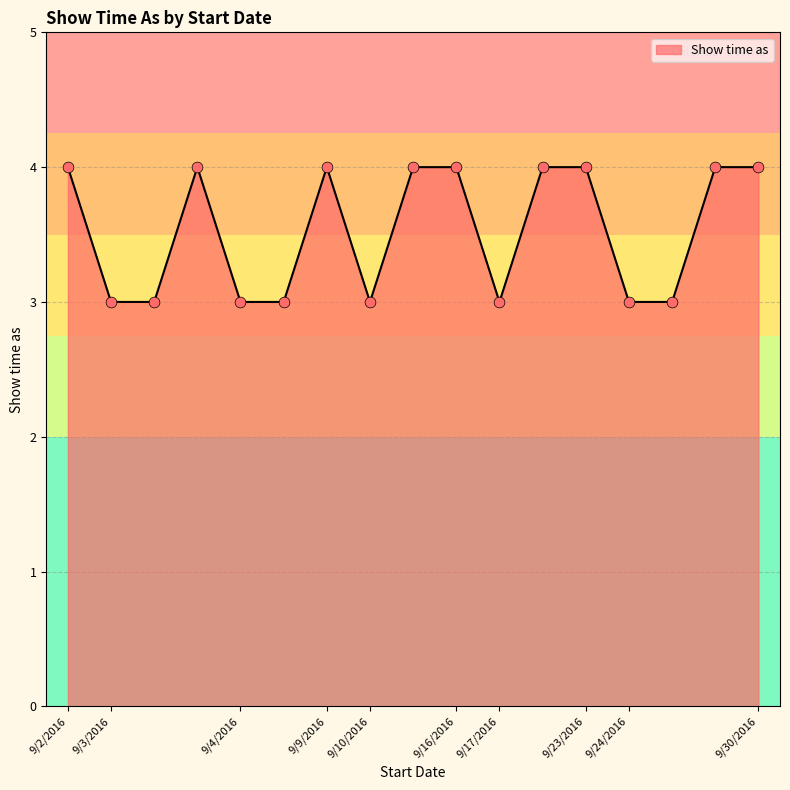

What is the smallest value displayed?

3